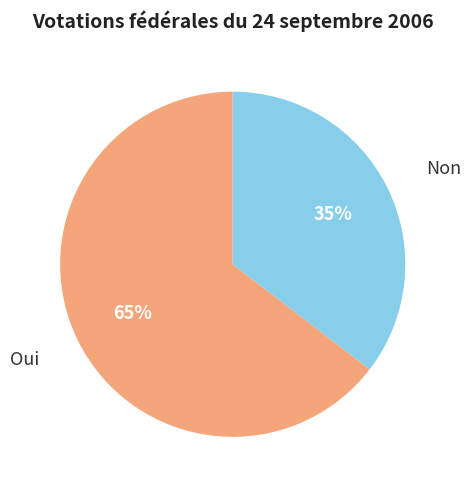

To the nearest percent, what portion does Non represent?

35%